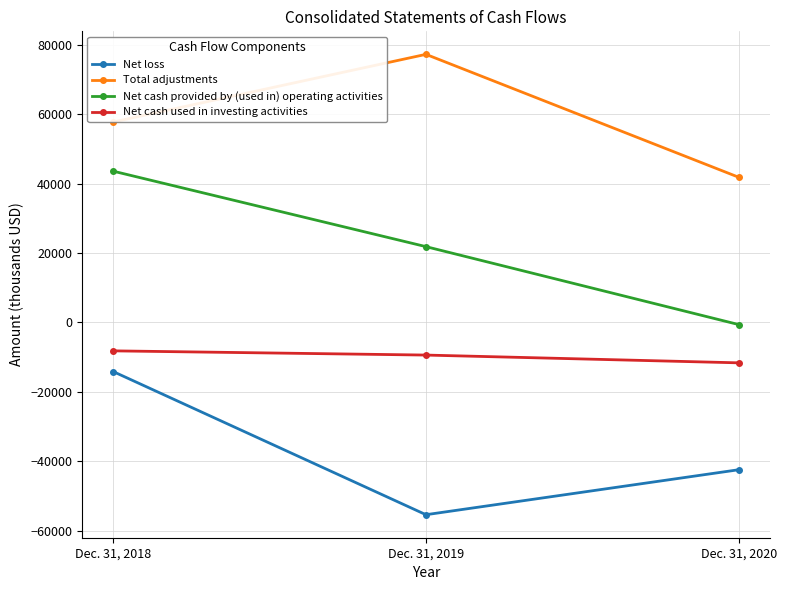

What is the difference between the highest and lowest values at Dec. 31, 2020?

84226